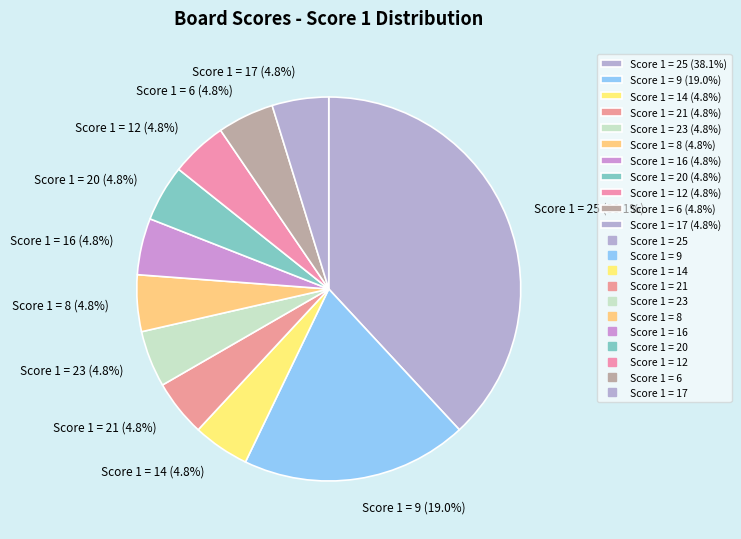

How many segments does this pie chart have?

11